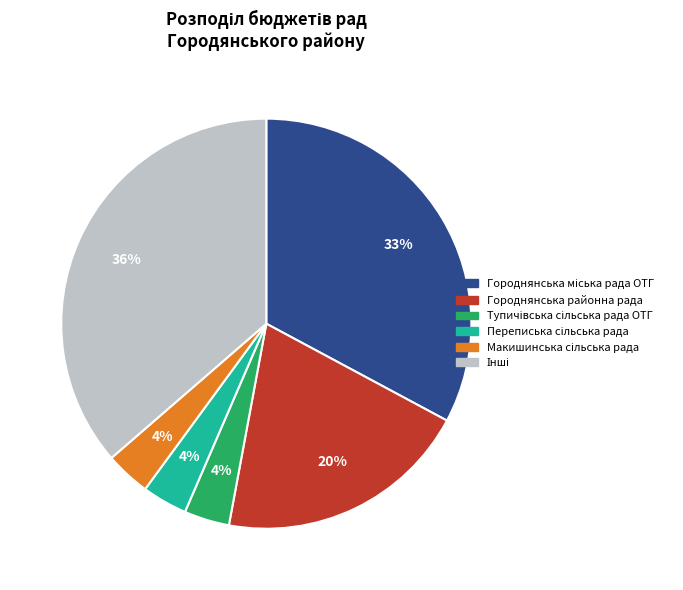

Does any single category account for the majority?

No